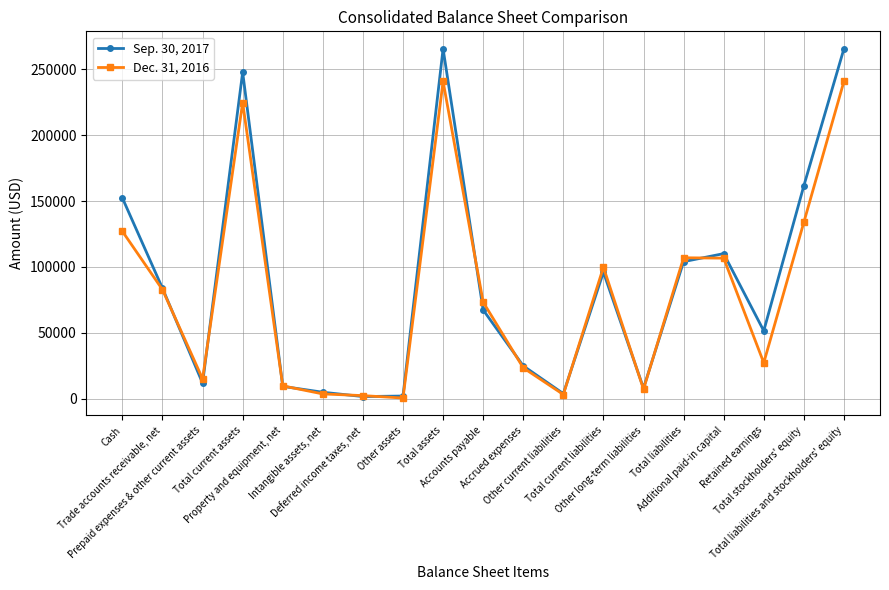

Where is the first local minimum for Sep. 30, 2017?

Prepaid expenses & other current assets